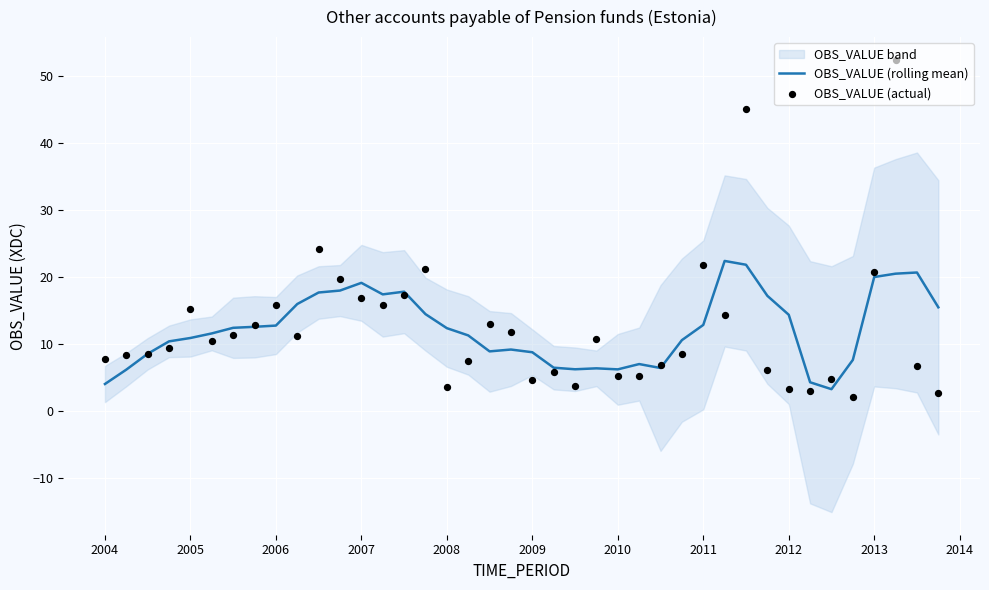

Which series has the widest spread of Y values?

OBS_VALUE (actual)